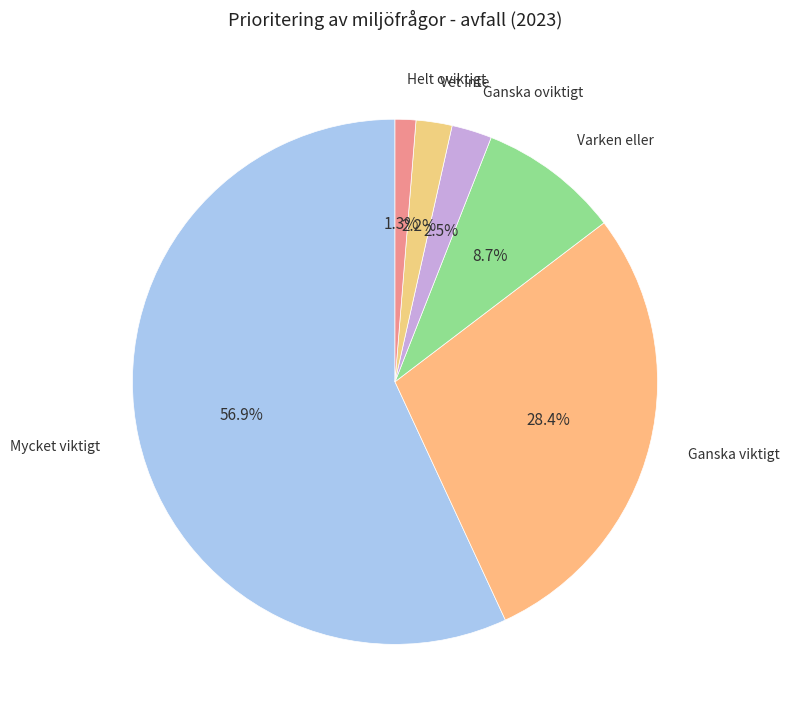

How many segments does this pie chart have?

6